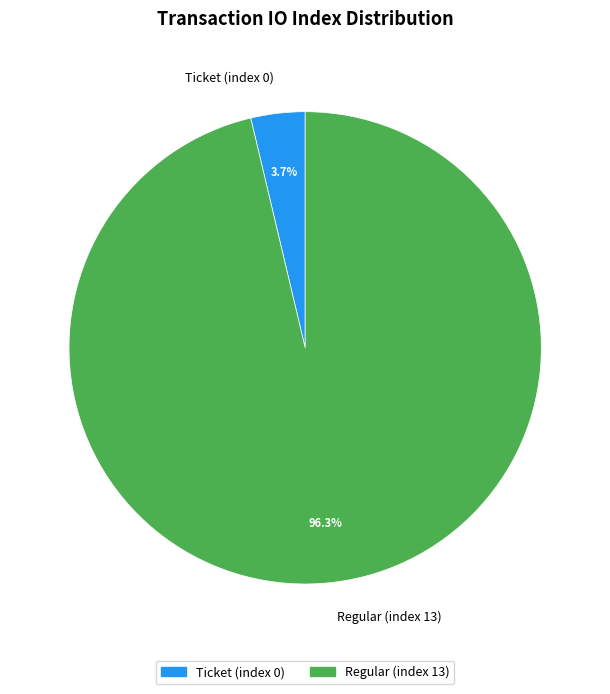

What percentage do Ticket (index 0) and Regular (index 13) together represent?

100.0%